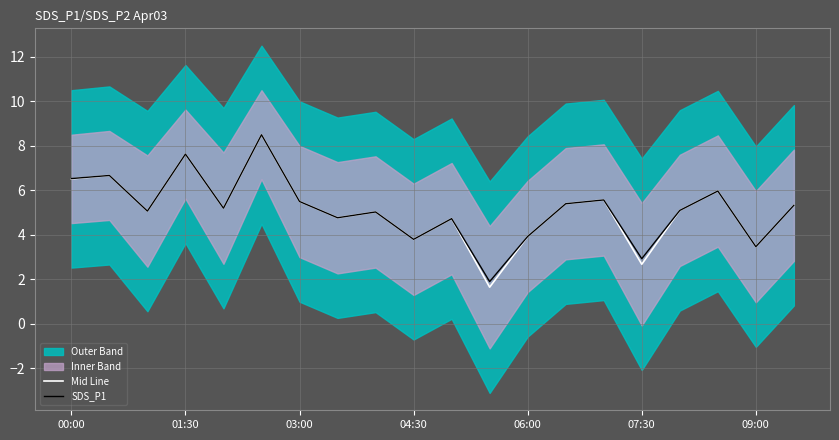

How many lines are shown in the chart?

2